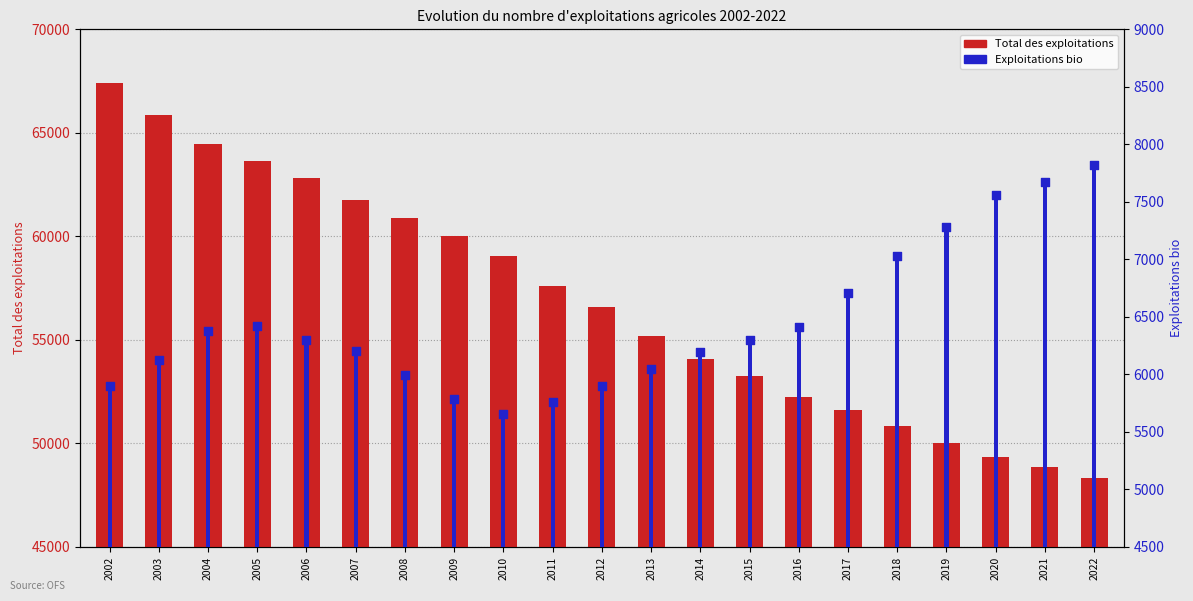

Which series has the largest total across all categories?

Total des exploitations